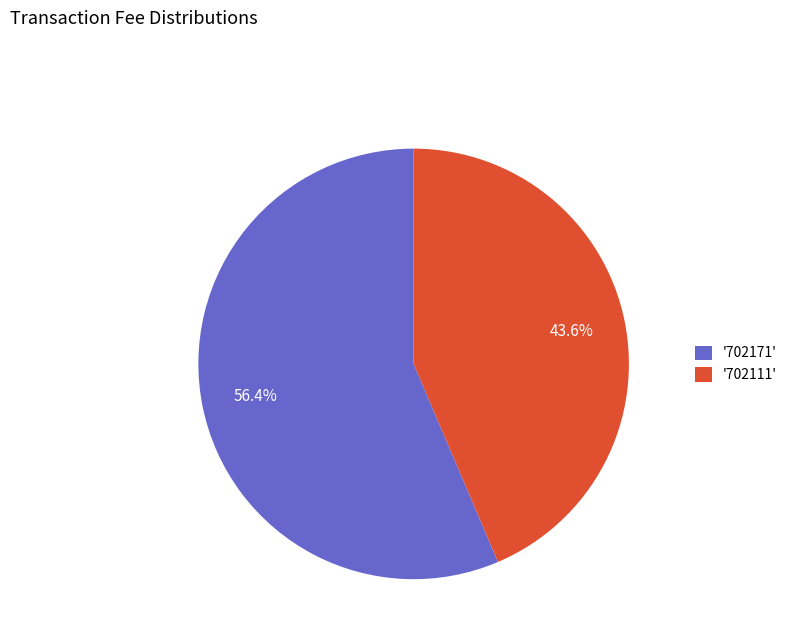

What is the smallest slice in the pie chart?

'702111'